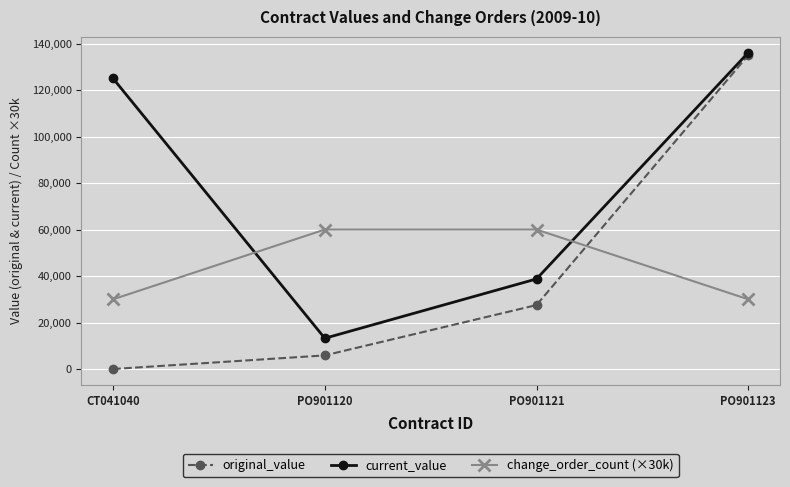

What is the maximum value shown in the chart?

136133.5